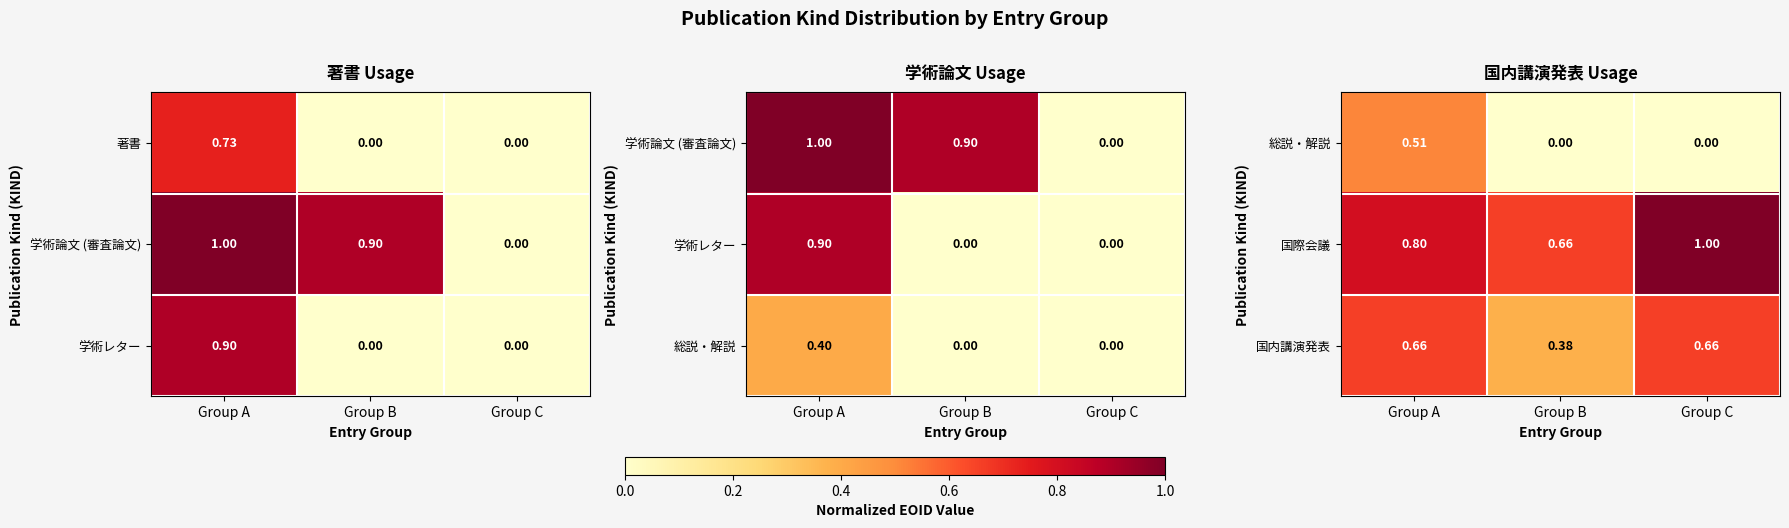

Rank the categories by 国際会議 value from lowest to highest.

Group B, Group A, Group C